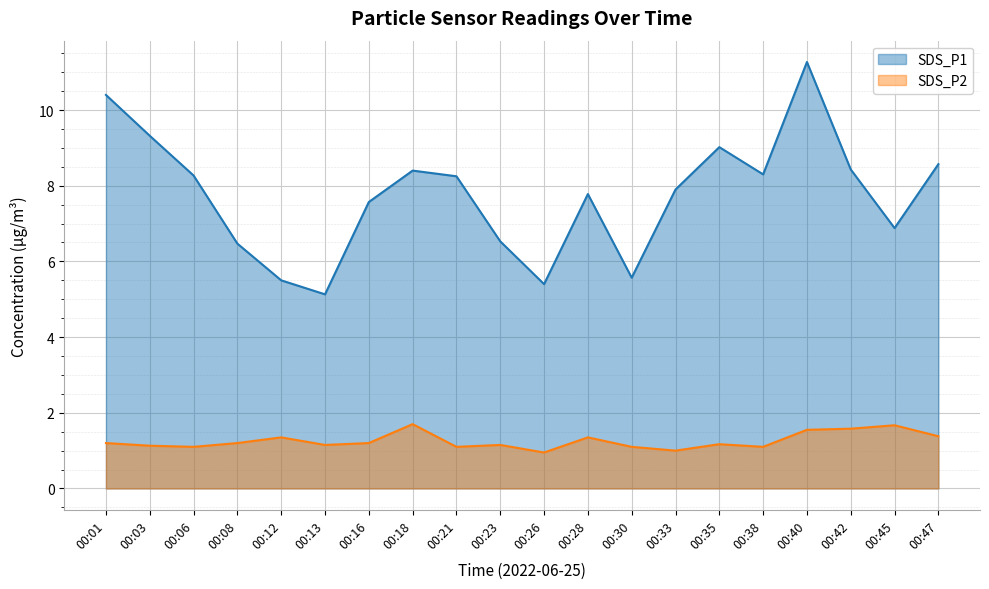

Which has a higher value, 00:08 or 00:13?

00:08